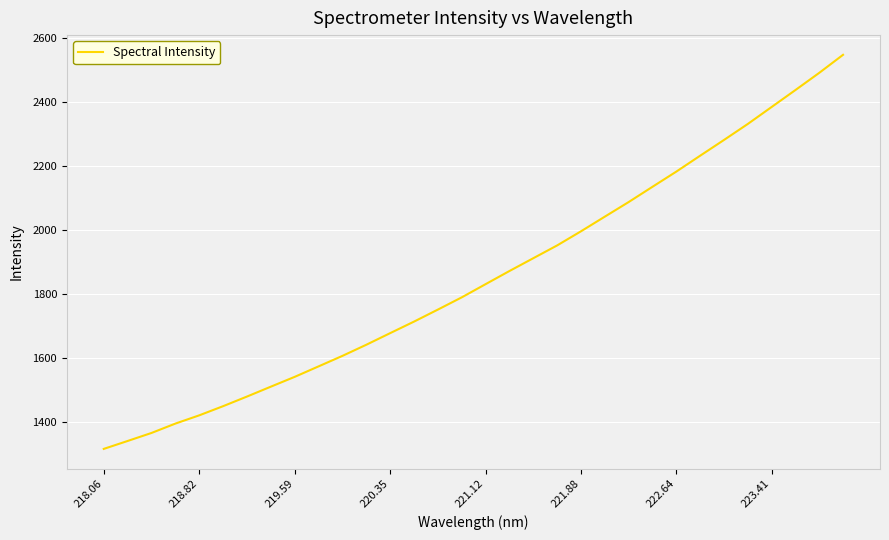

Does the chart display data point markers on the line(s)?

No